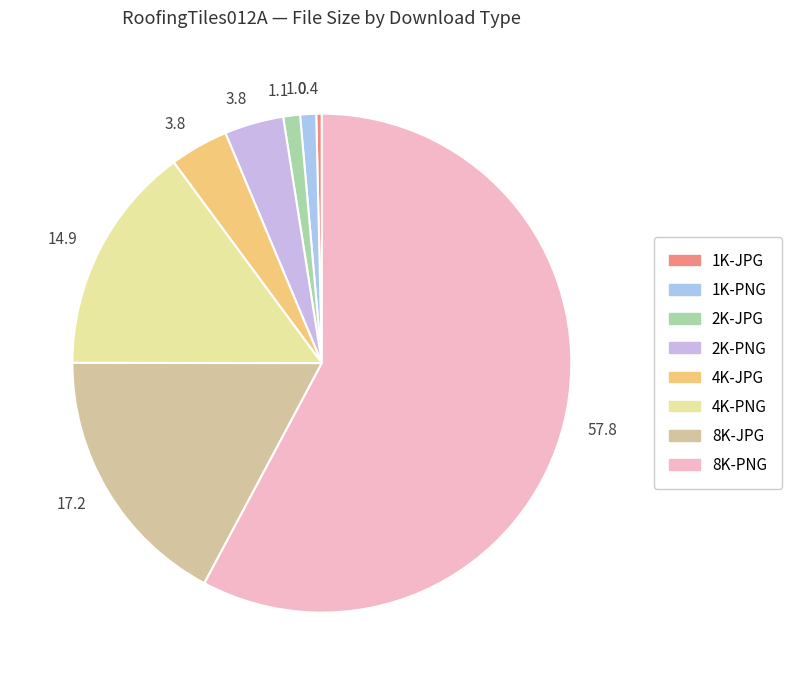

Rank the categories by value from highest to lowest.

8K-PNG, 8K-JPG, 4K-PNG, 2K-PNG, 4K-JPG, 2K-JPG, 1K-PNG, 1K-JPG